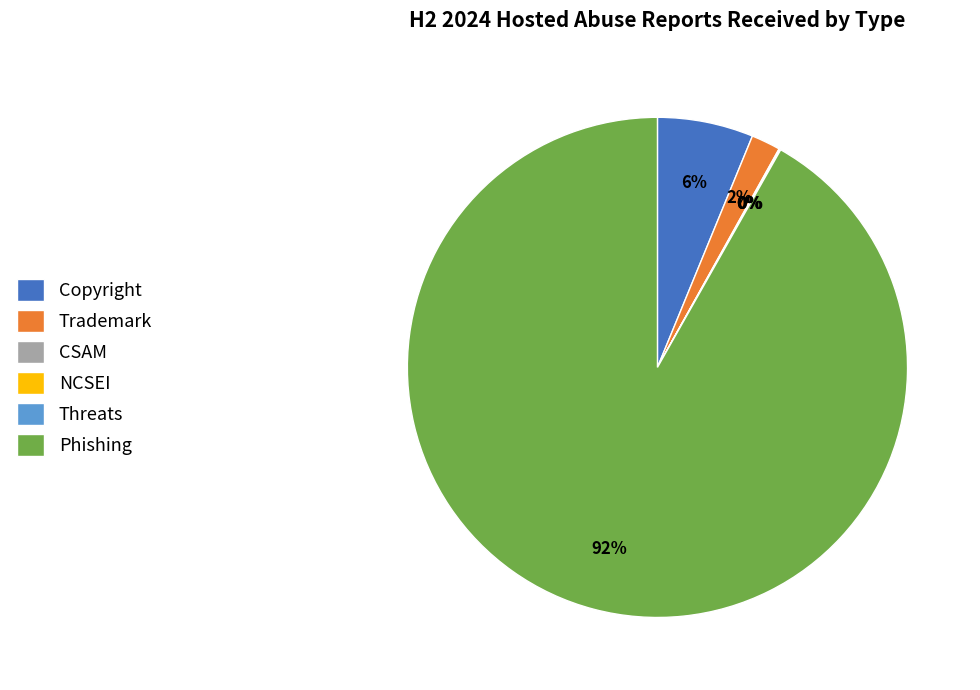

Is it true that Copyright is 6% of the pie?

True